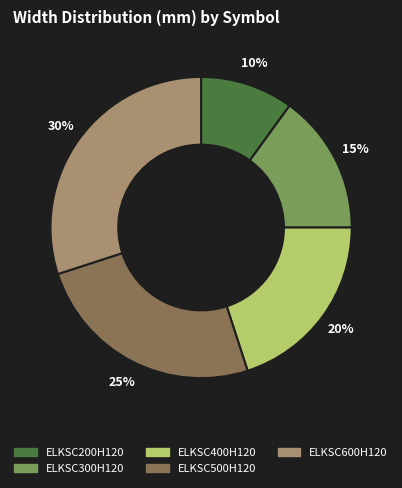

Combined, do ELKSC300H120 and ELKSC400H120 account for over 50%?

No